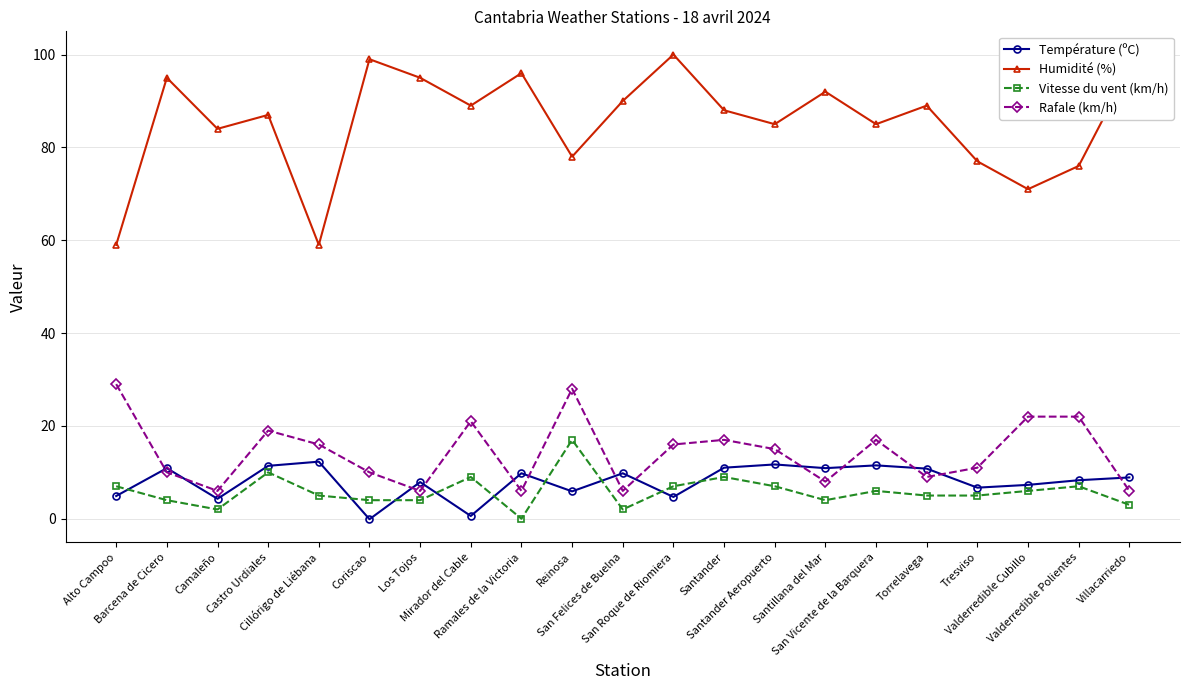

What is the label of the 17th point from the right?

Cillórigo de Liébana